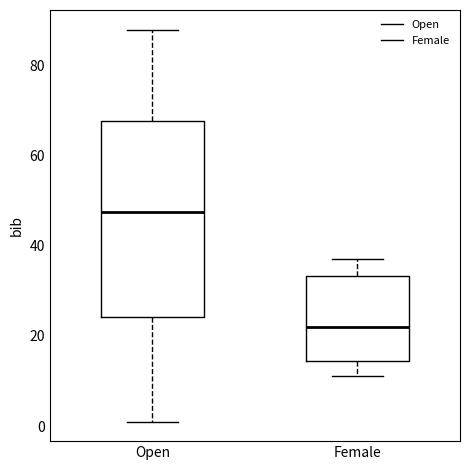

Comparing the boxes themselves (not the whiskers), which one is the tallest?

Open